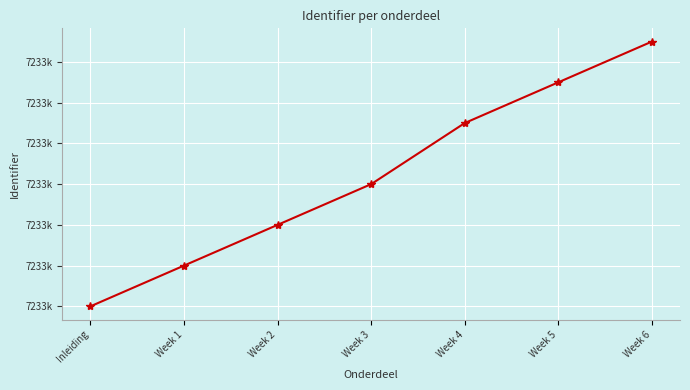

How many values are between 7233732 and 7233741?

5